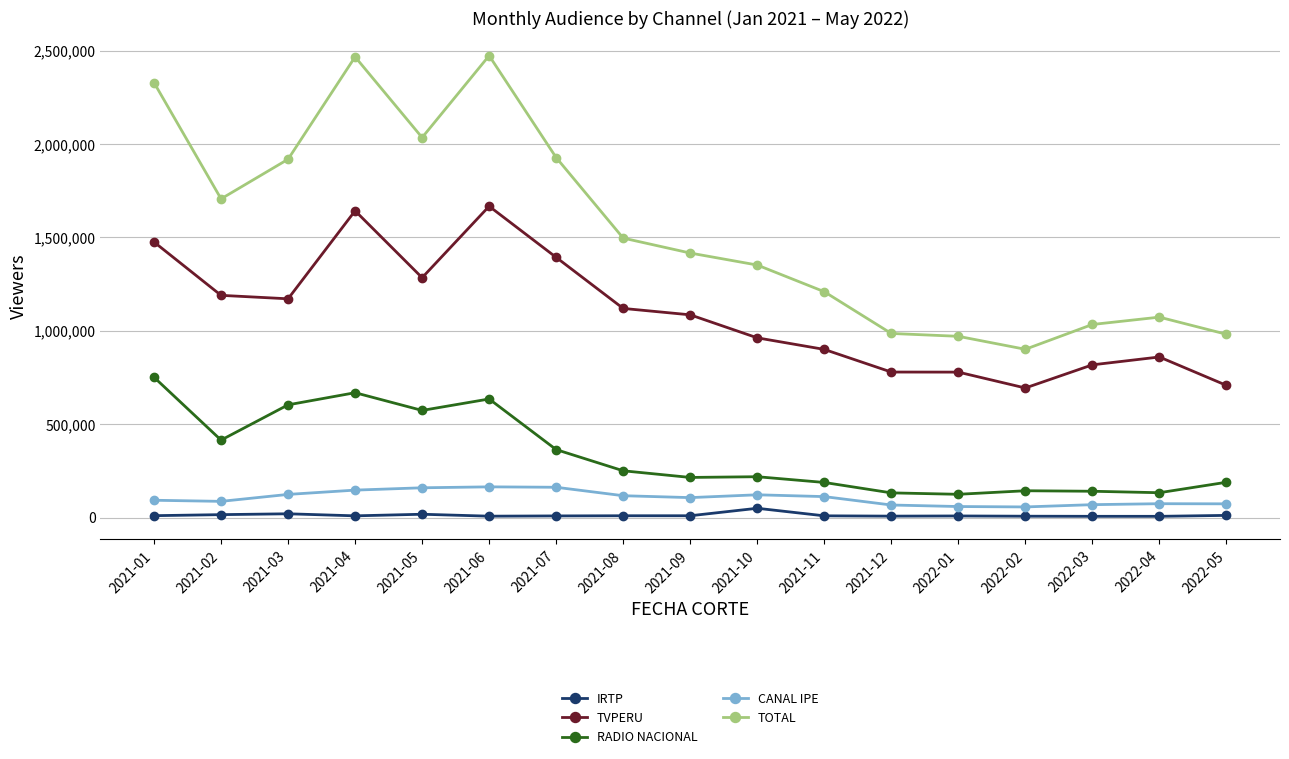

What are all the series names shown in the legend?

IRTP, TVPERU, RADIO NACIONAL, CANAL IPE, TOTAL